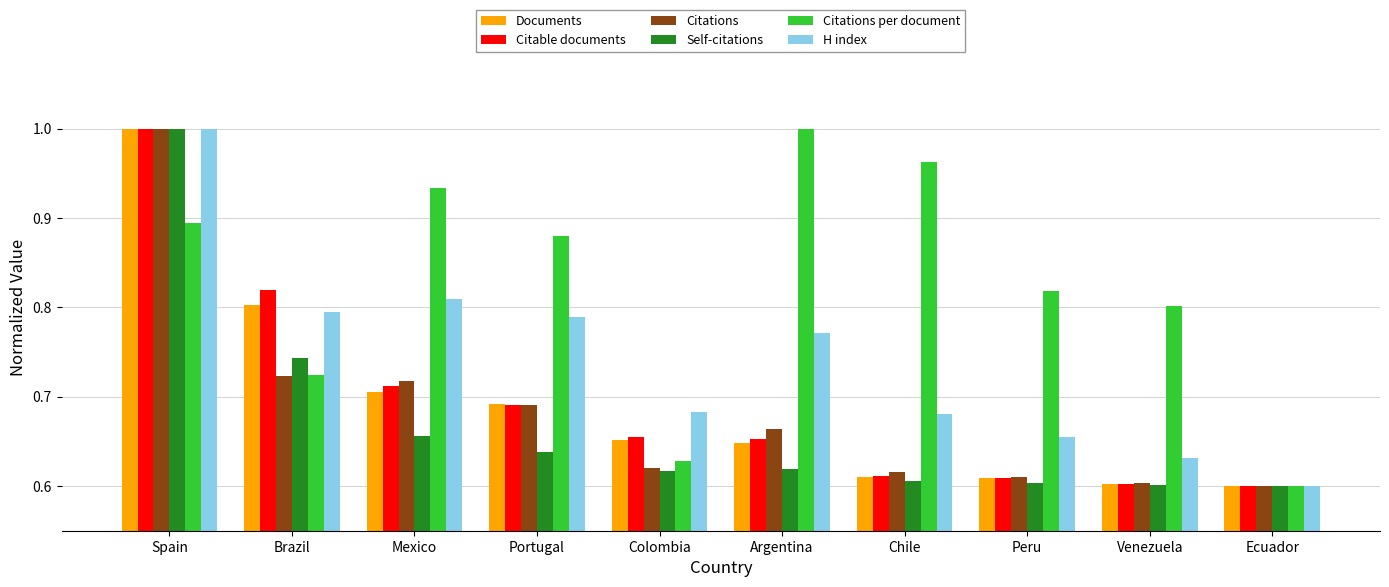

What is the sum of all H index values?

7.4